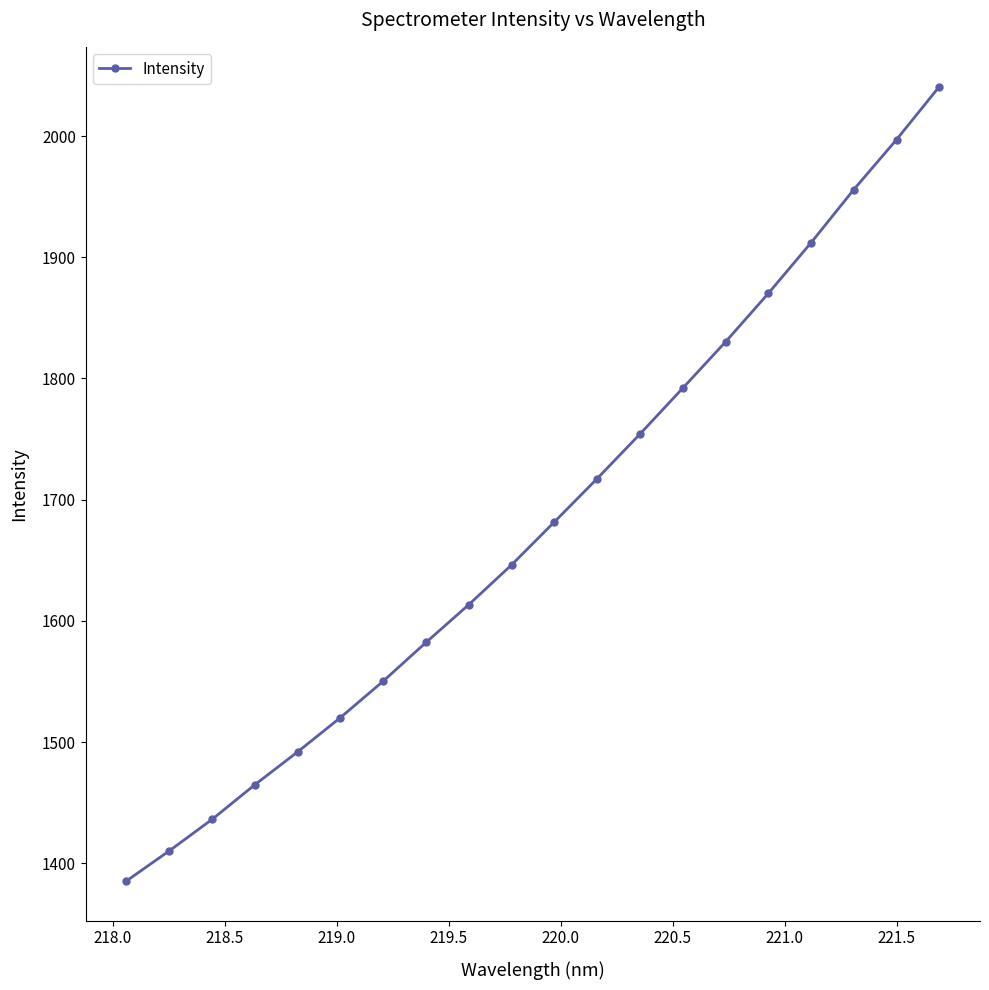

What is the value of the 14th point from the left?

1792.0